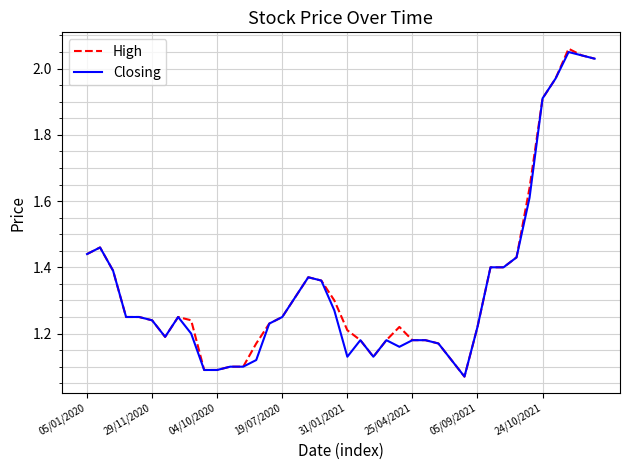

Which series has the largest range (max minus min)?

High